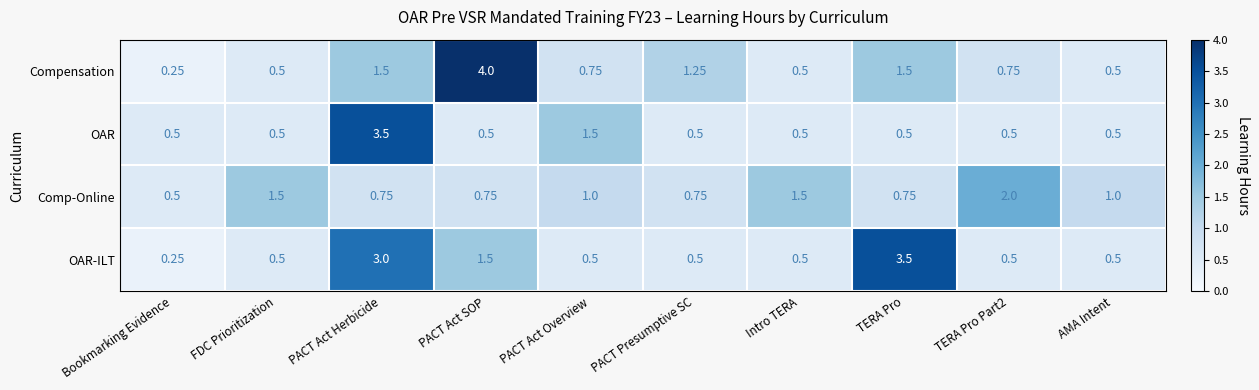

Rank the series at PACT Act Overview from lowest to highest value.

OAR-ILT, Compensation, Comp-Online, OAR